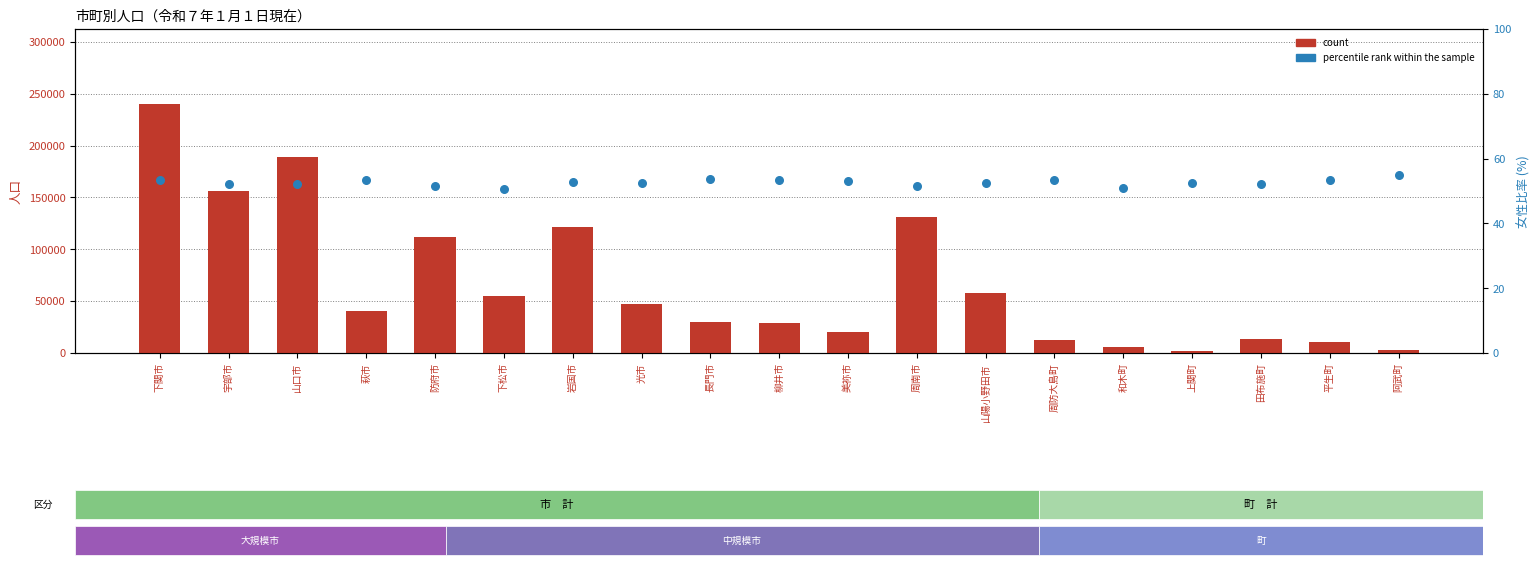

Which series has the largest total across all categories?

count